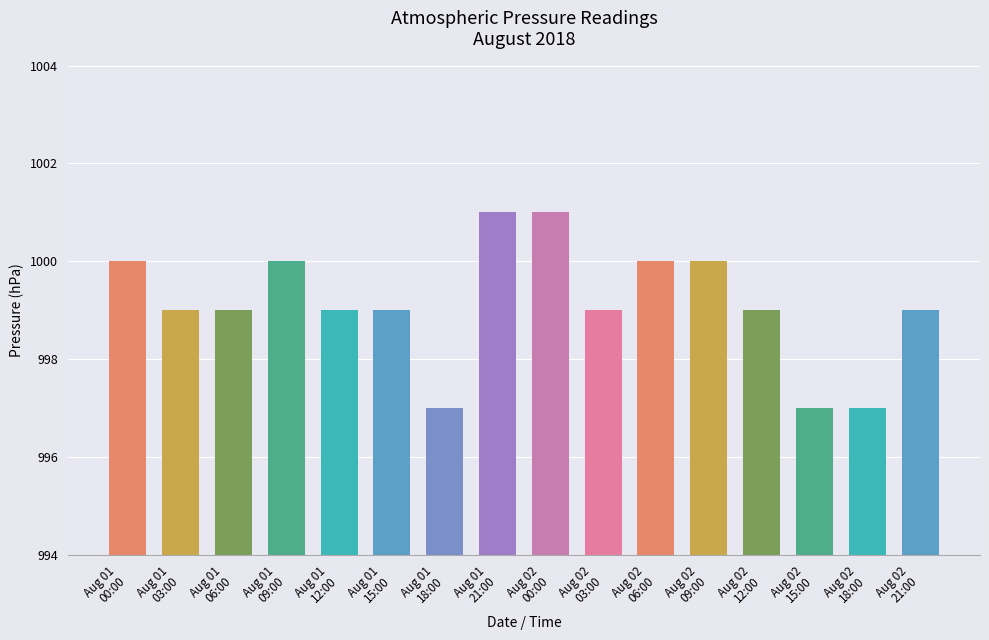

What is the maximum value shown in the chart?

1001